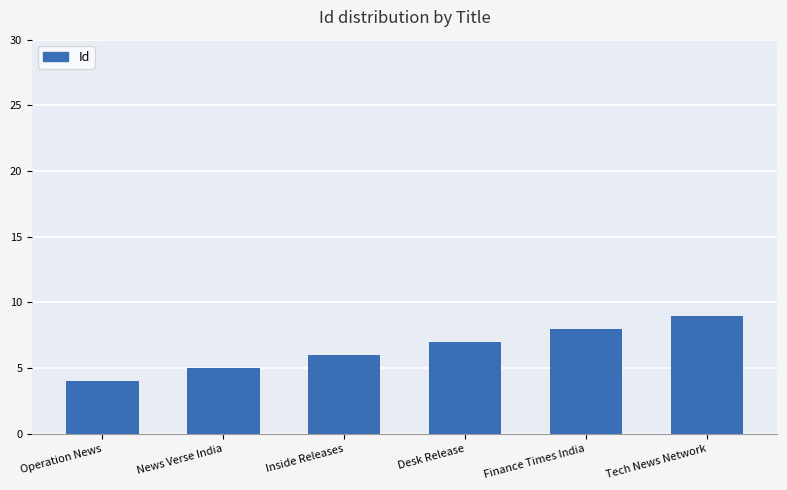

At which category does the chart reach its minimum across all series?

Operation News